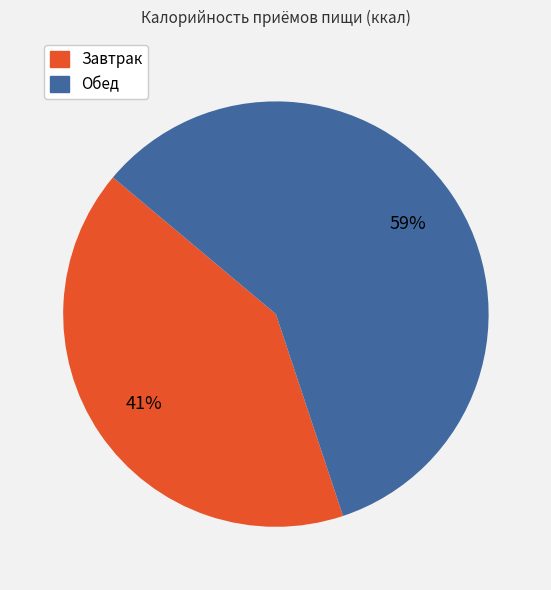

To the nearest percent, what portion does Обед represent?

59%